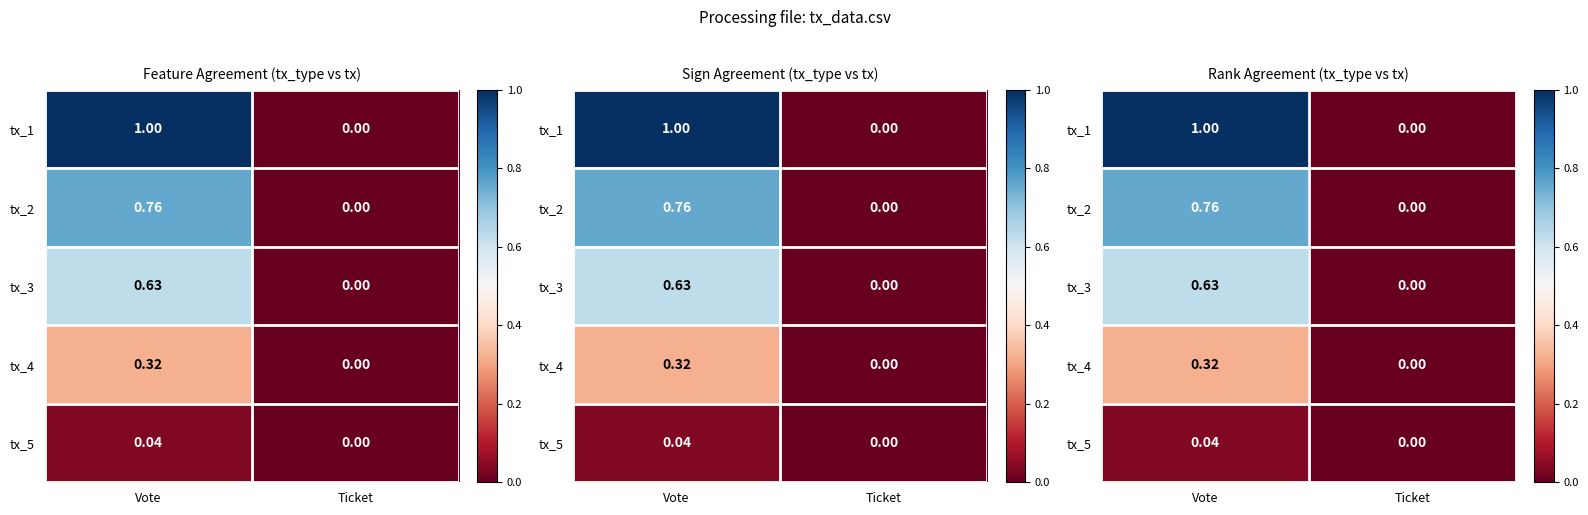

The value of tx_2 at Vote is 0.8. True or false?

True